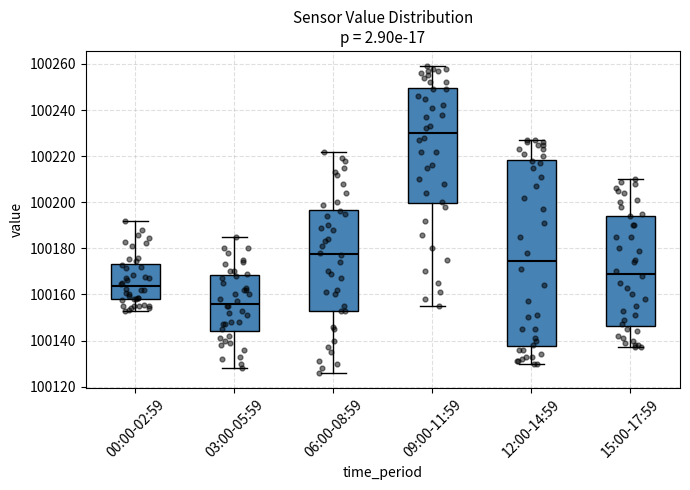

Where is the lower edge of the box for 06:00-08:59 on the y-axis? The values are not printed on the chart, so give them approximately, as read against the axis.

100154